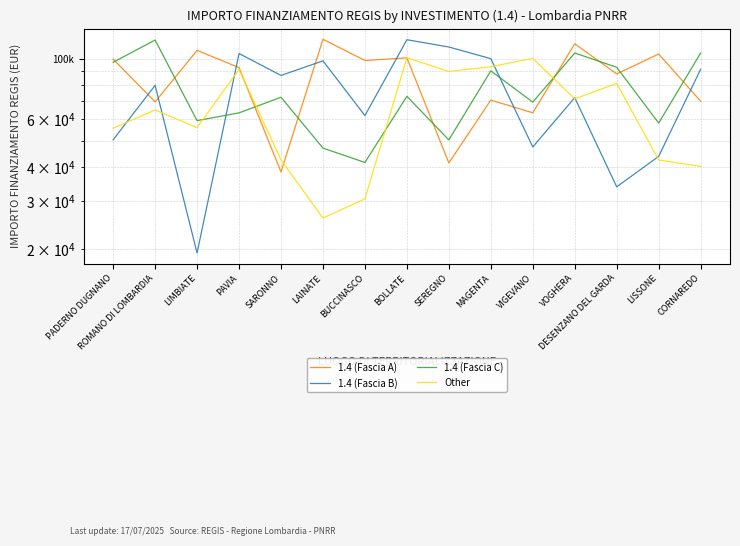

The value of 1.4 (Fascia A) at PADERNO DUGNANO is 34119.7. True or false?

False